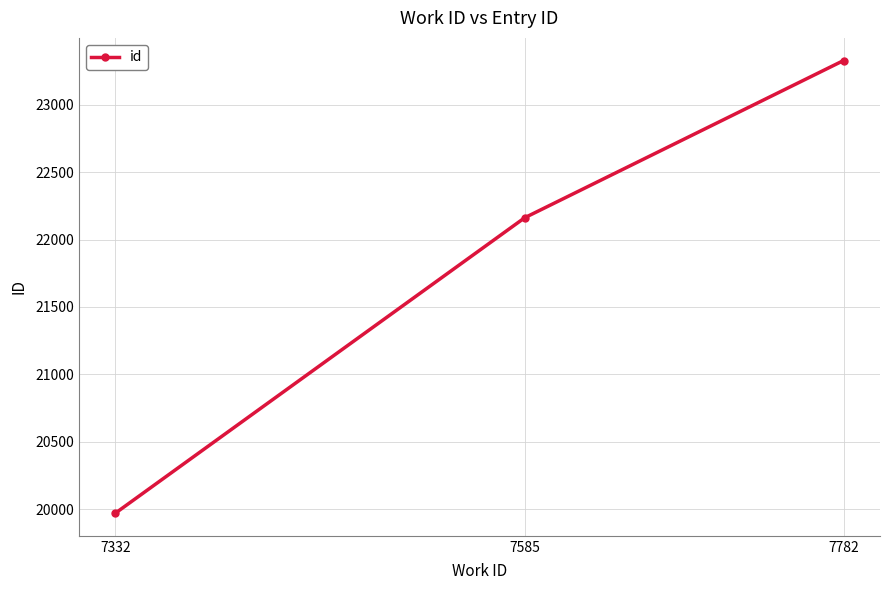

What is the difference between the values at 7332 and 7782?

3358